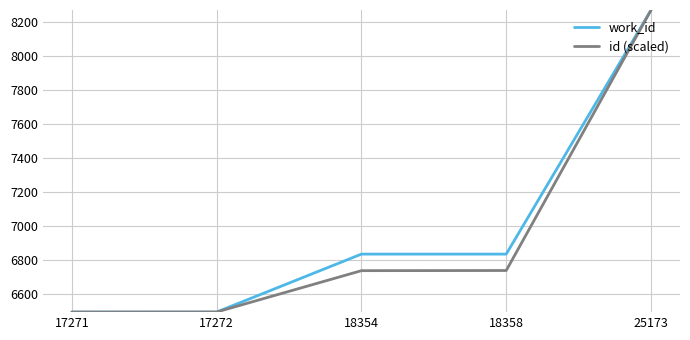

What is the average value of the id (scaled) series?

6948.0